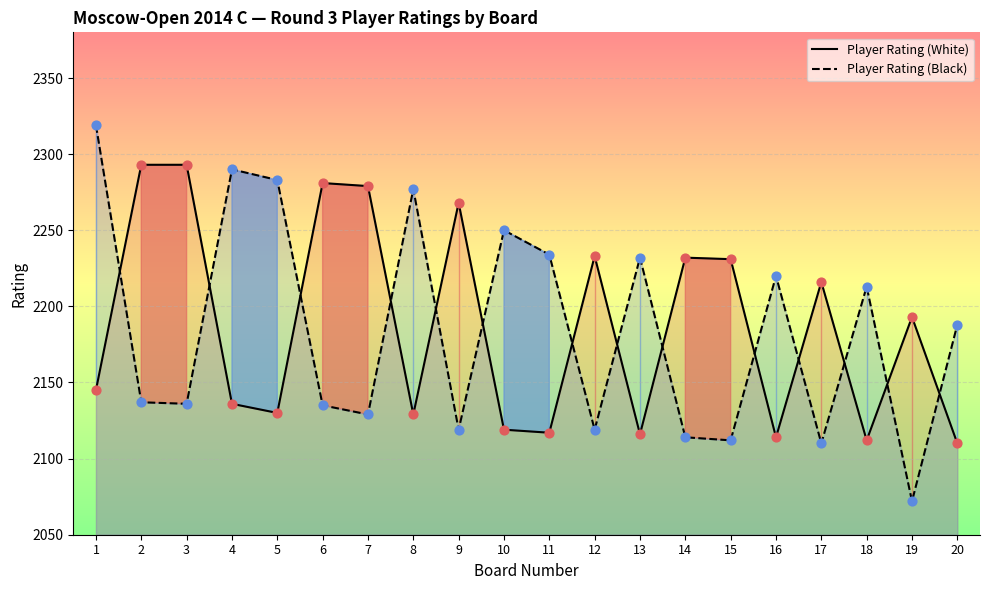

What are all the series names shown in the legend?

Player Rating (White), Player Rating (Black)